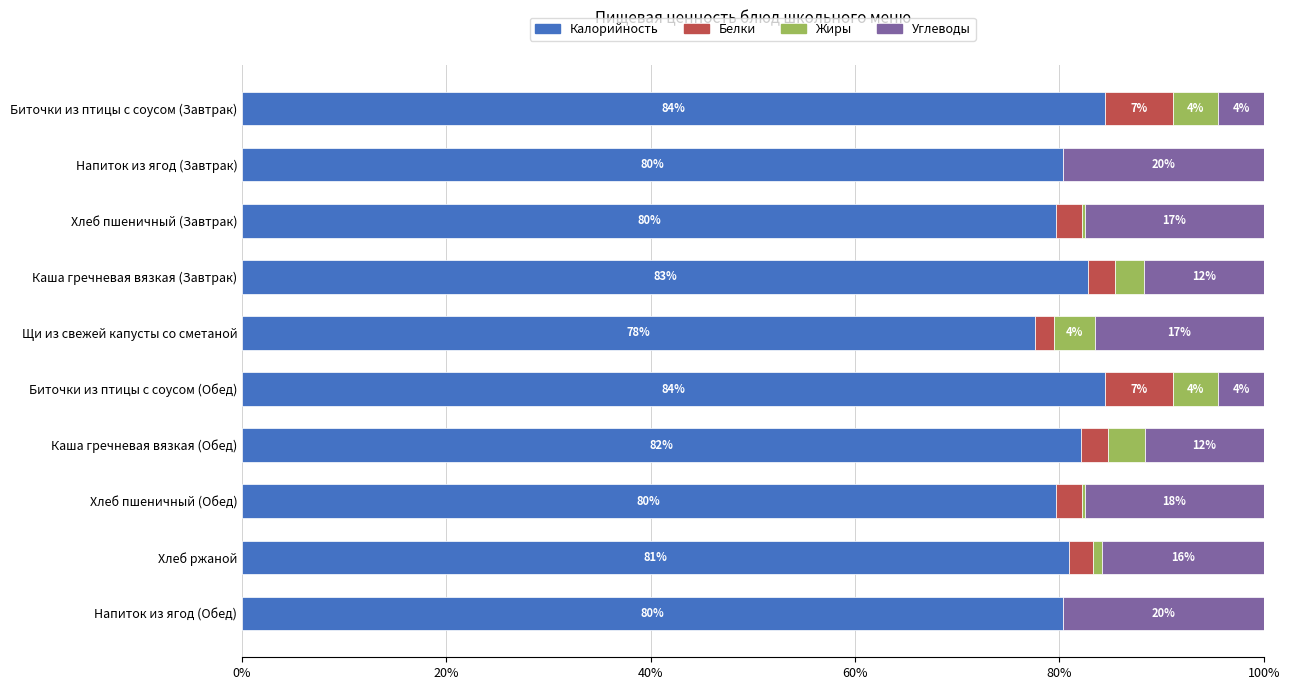

Is it true that Калорийность equals 80.3 at Напиток из ягод (Завтрак)?

True